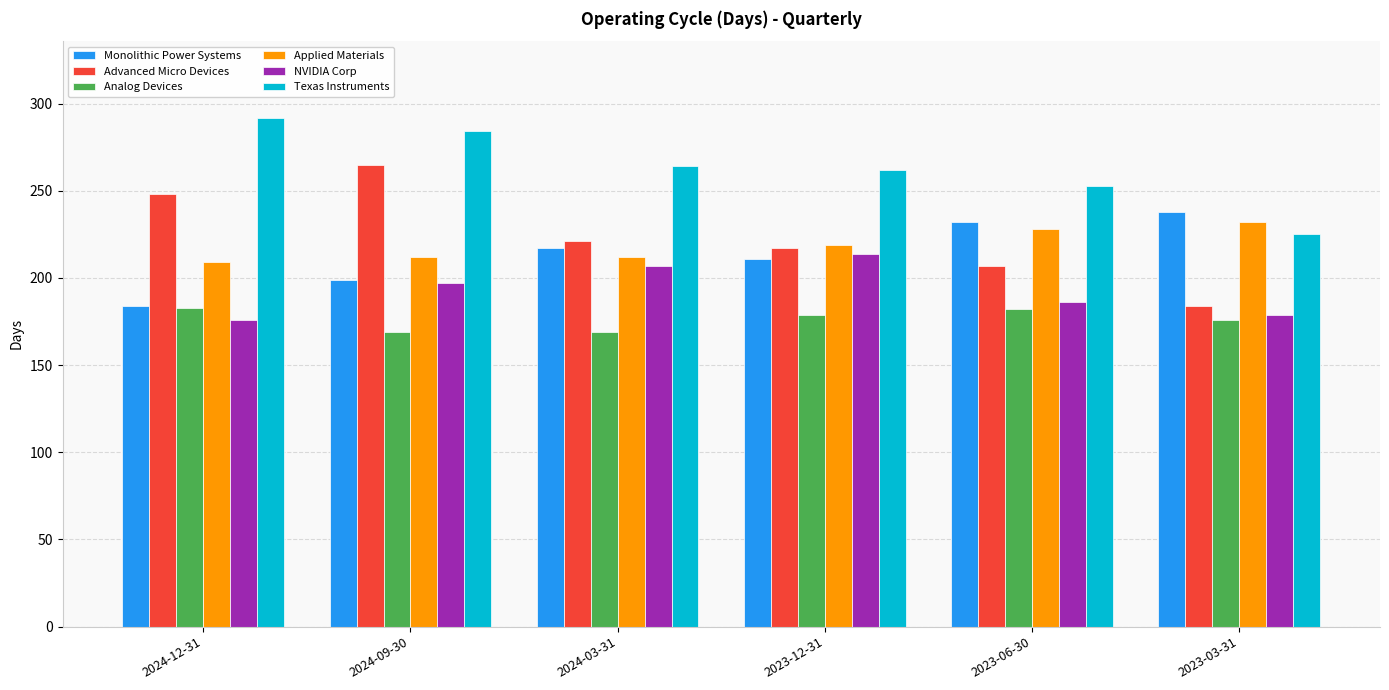

List the labels in order of NVIDIA Corp value, smallest first.

2024-12-31, 2023-03-31, 2023-06-30, 2024-09-30, 2024-03-31, 2023-12-31